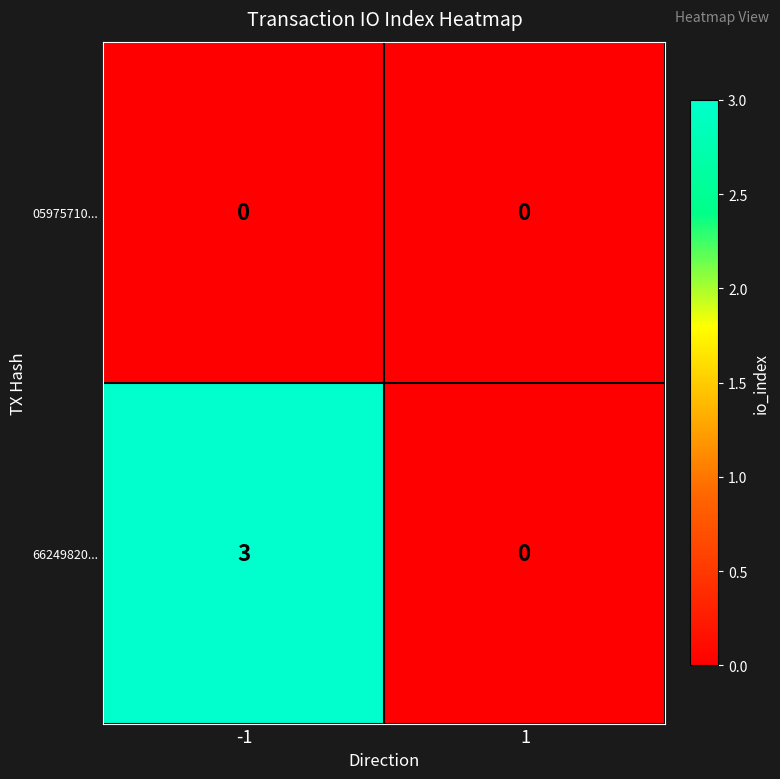

Reading right to left, what are all the values shown in this chart?

05975710...: 1=0	-1=0
66249820...: 1=0	-1=3